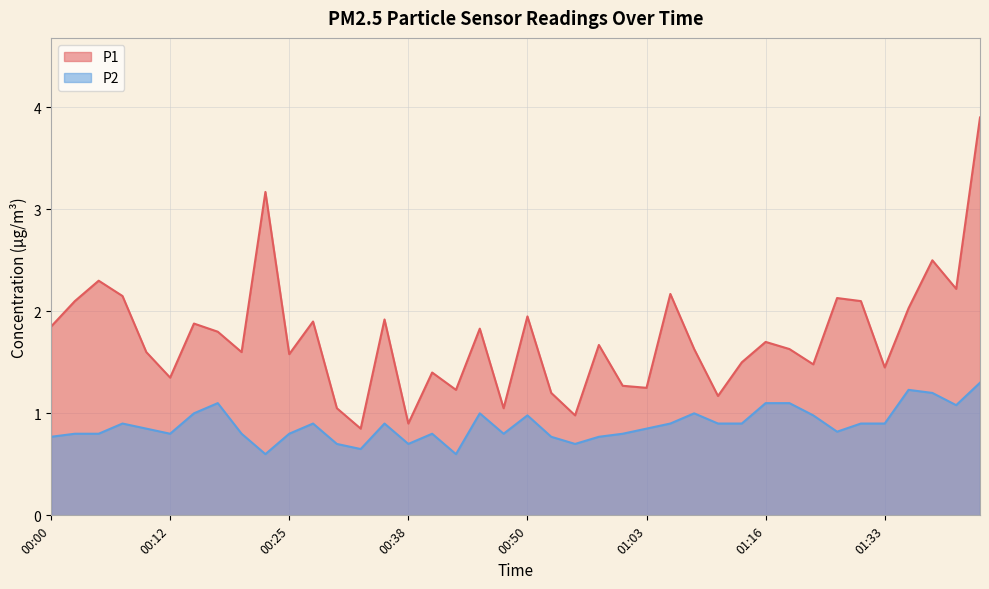

Is the value of P1 at 00:50 greater than the value of P2 at 00:58?

Yes